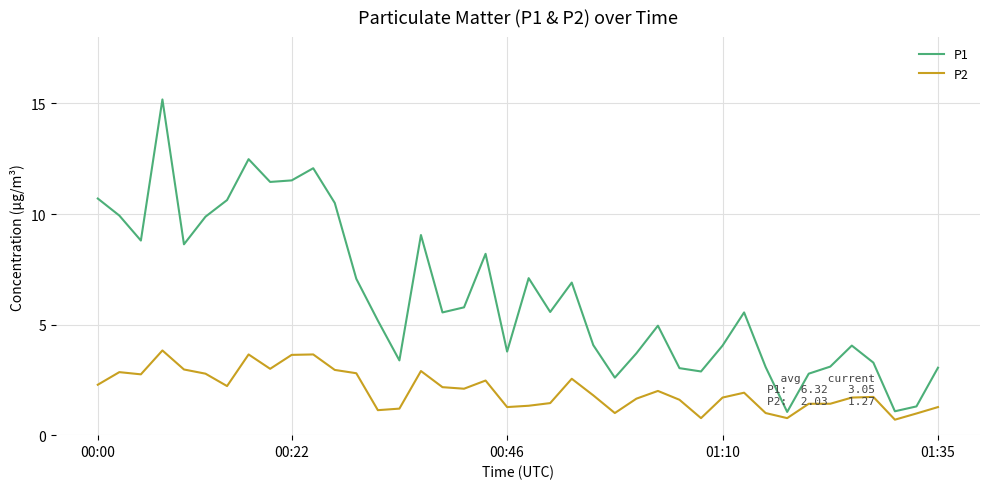

What is the highest value of the P1 series?

15.2